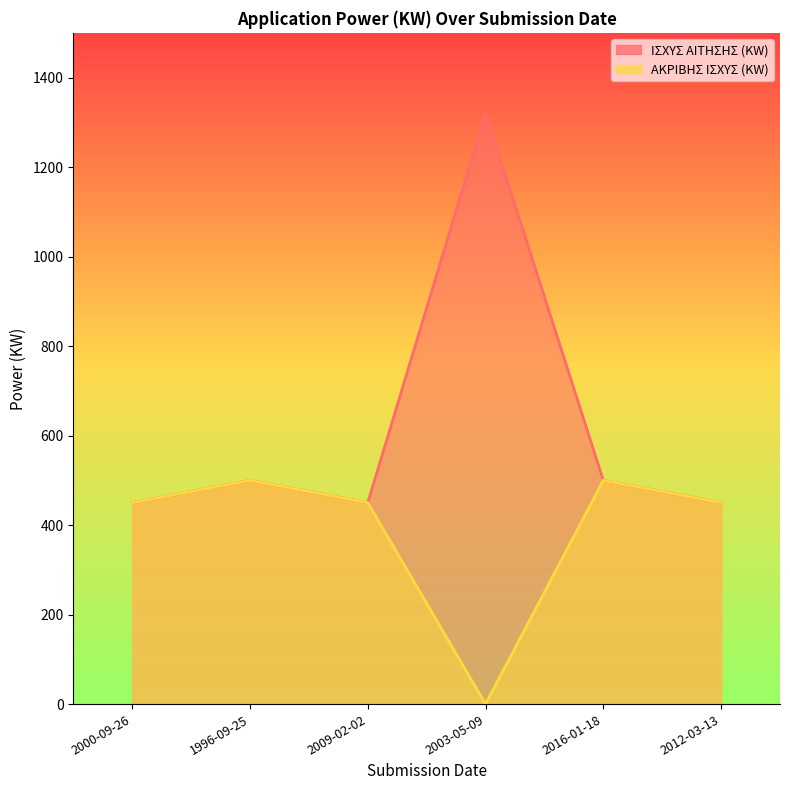

Rank the series at 2003-05-09 from highest to lowest value.

ΙΣΧΥΣ ΑΙΤΗΣΗΣ (KW), ΑΚΡΙΒΗΣ ΙΣΧΥΣ (KW)